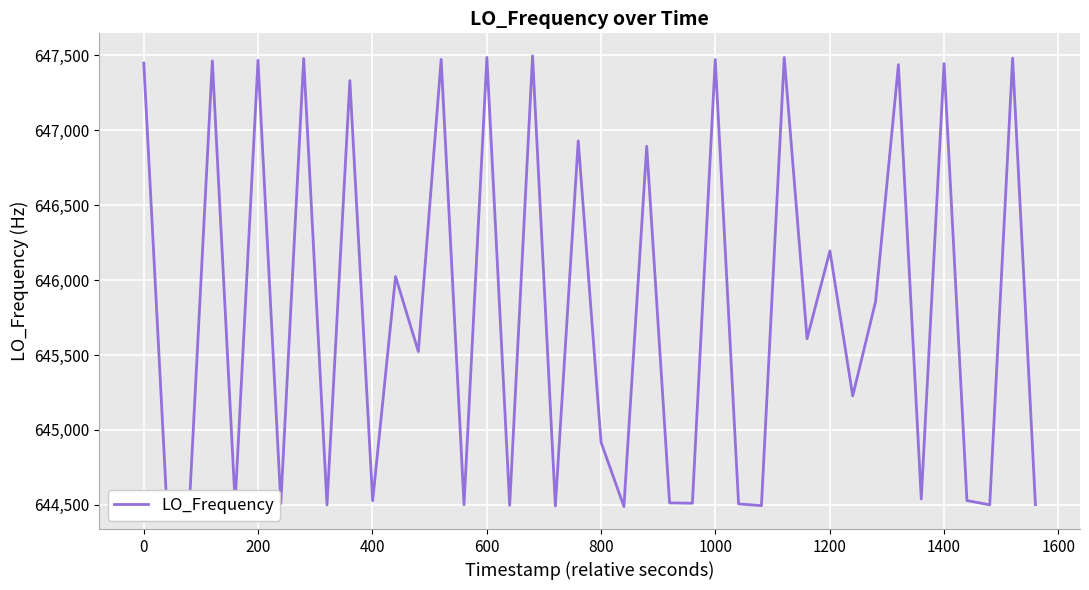

What is the maximum value shown in the chart?

647496.0